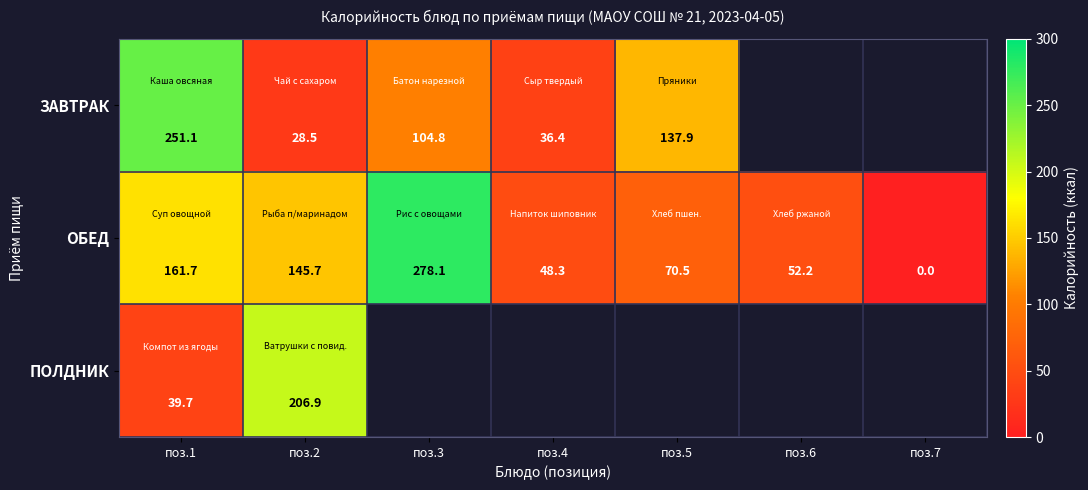

What value does the ЗАВТРАК series have at поз.5?

137.9